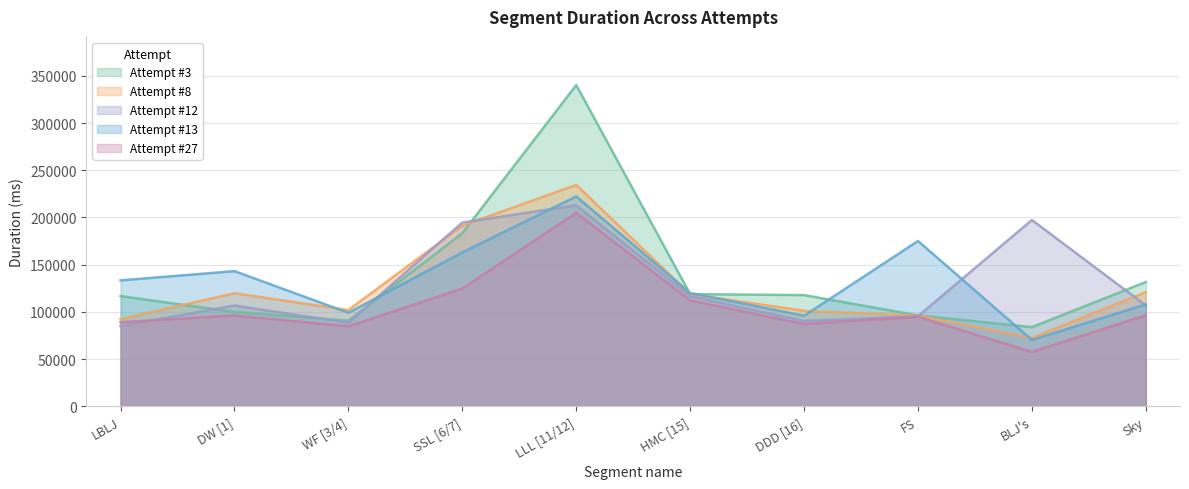

Where does the Attempt #8 series first go above 118773?

DW [1]